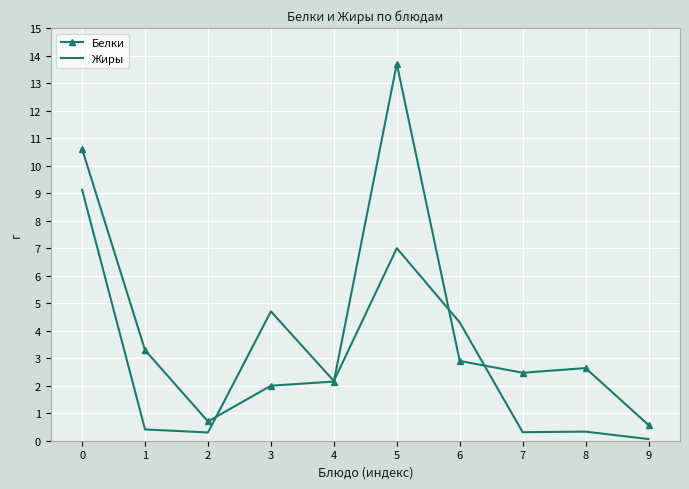

Which series changed the most between 6 and 7?

Жиры